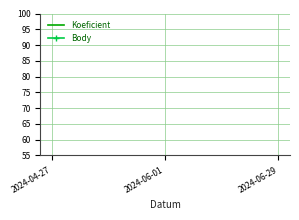

What position from the right is 2024-06-01?

2